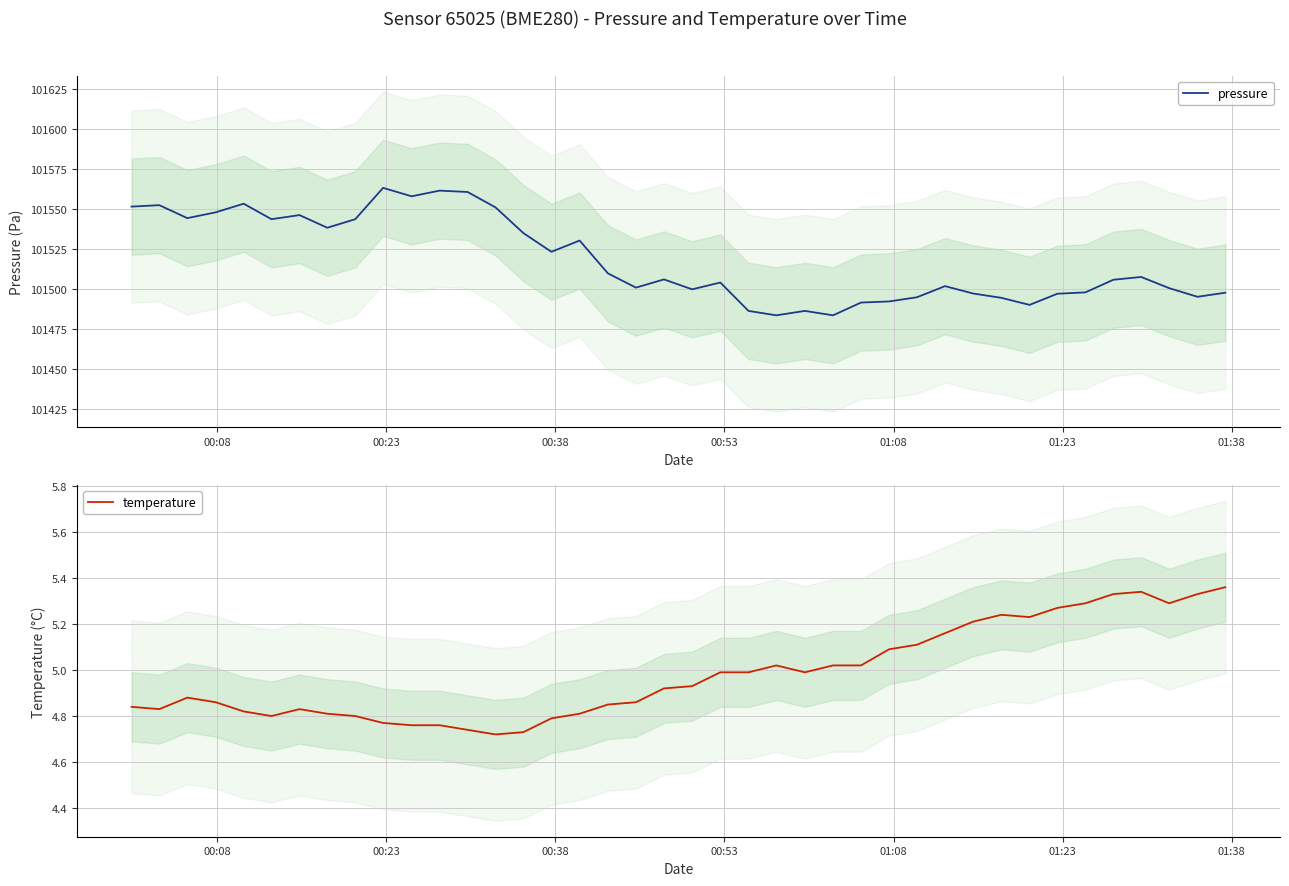

What is the minimum value for pressure?

101483.6